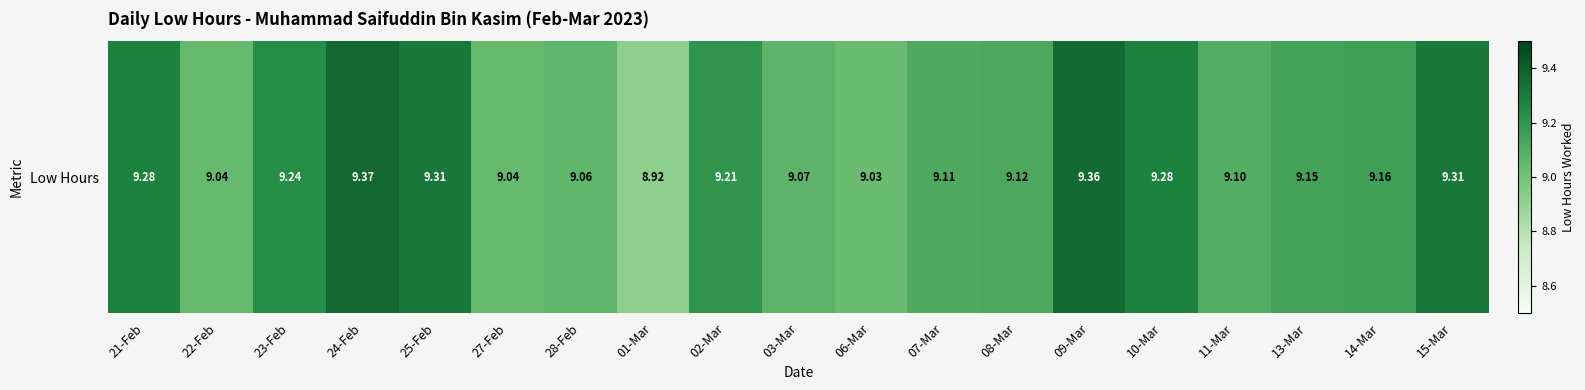

What is the difference between the maximum and minimum values?

0.4